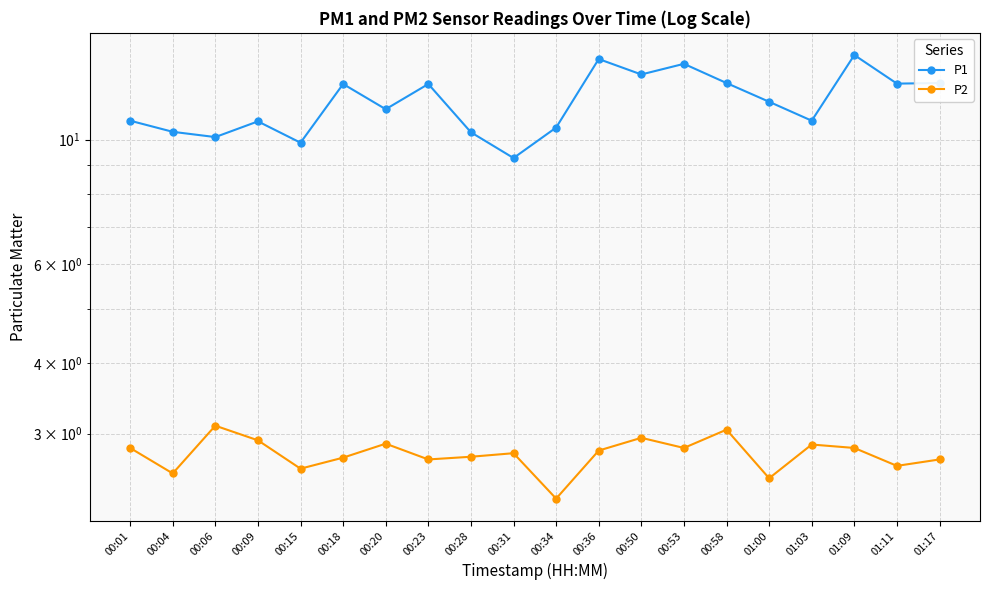

What is the difference between the highest and lowest values at 01:17?

9.9